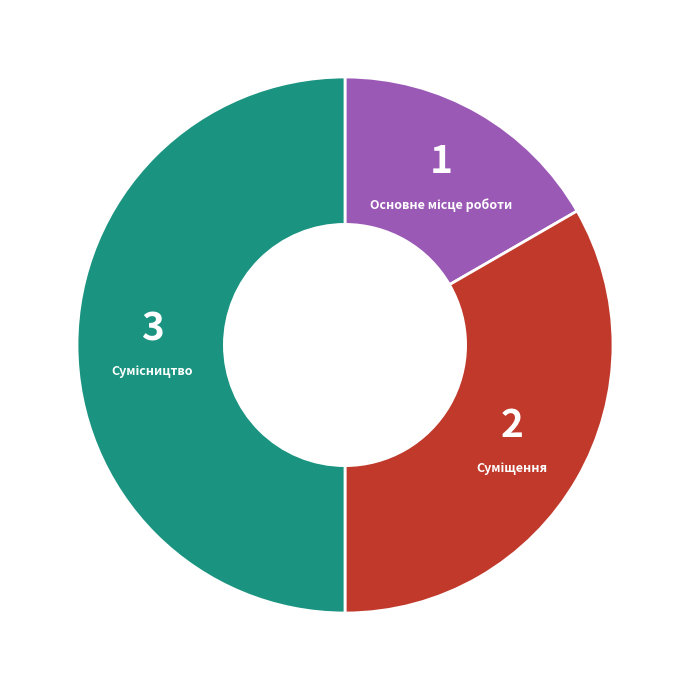

What percentage is the Сумісництво slice, to the nearest percent?

50%